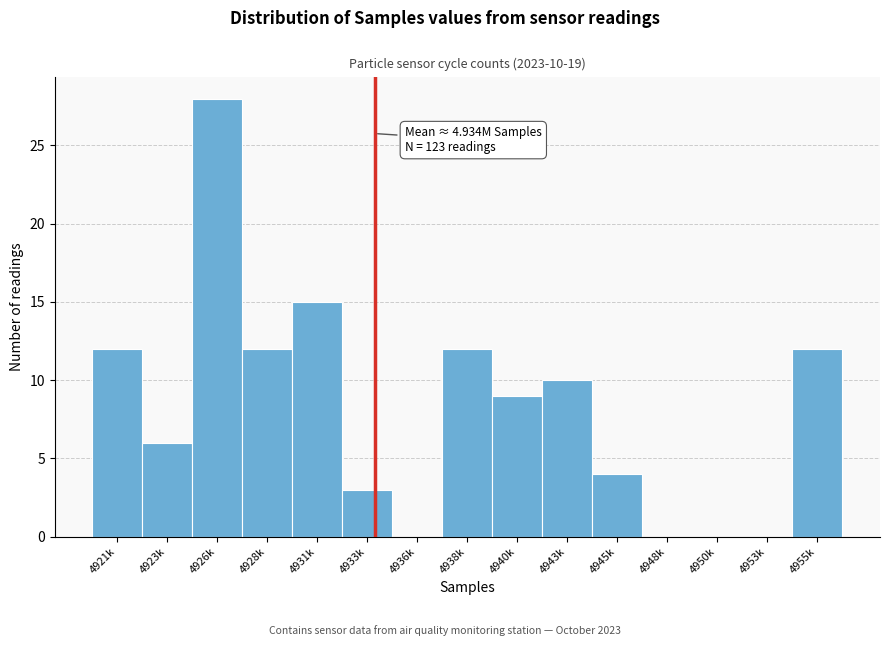

Reading left to right, transcribe all the data shown in this chart.

4921k=12	4923k=6	4926k=28	4928k=12	4931k=15	4933k=3	4936k=0	4938k=12	4940k=9	4943k=10	4945k=4	4948k=0	4950k=0	4953k=0	4955k=12